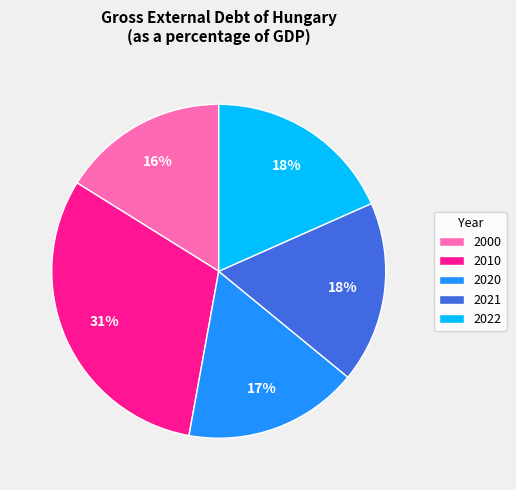

What is the ratio of the value at 2021 to the value at 2010?

0.6